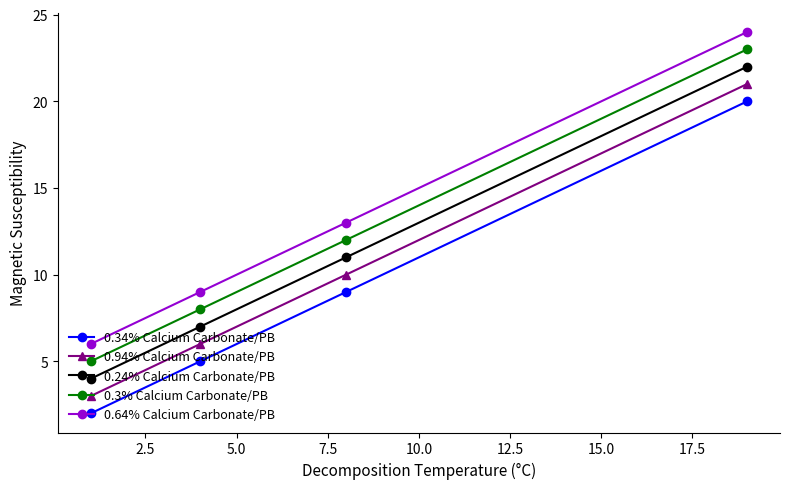

What is the lowest value of the 0.94% Calcium Carbonate/PB series?

3